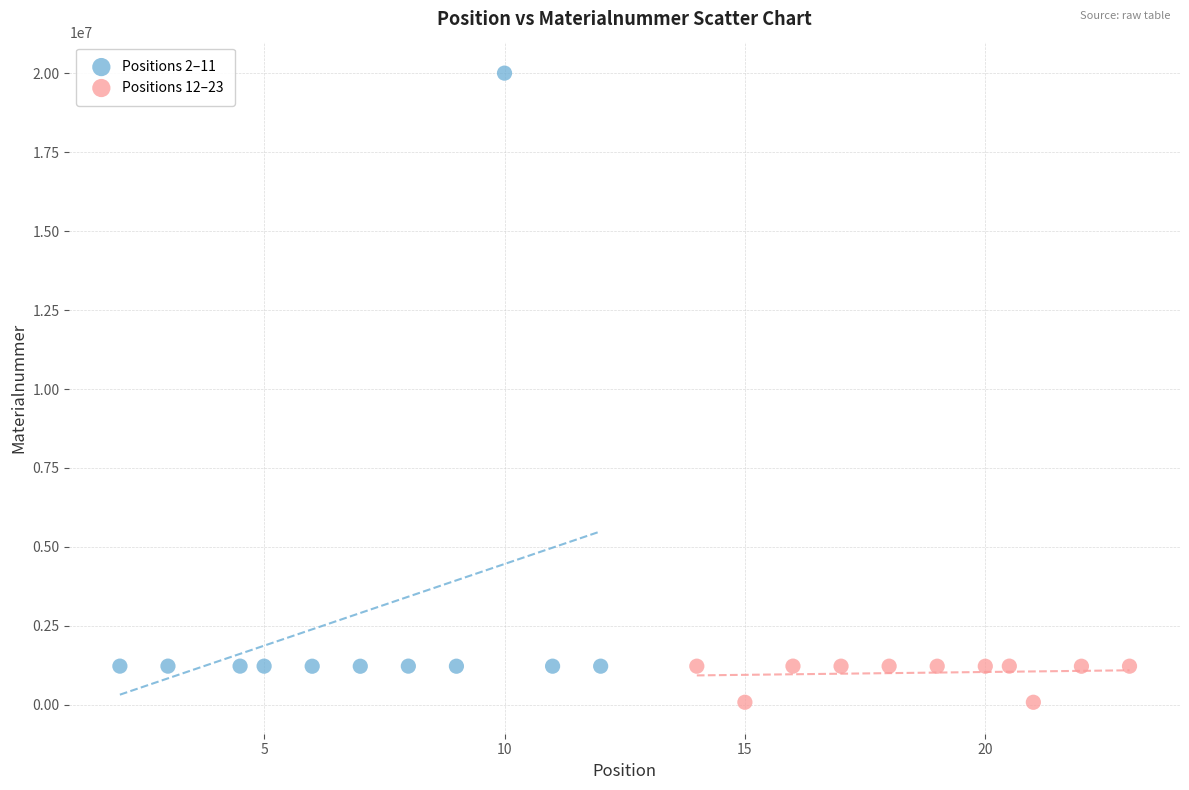

What are all the series names shown in the legend?

Positions 2–11, Positions 12–23